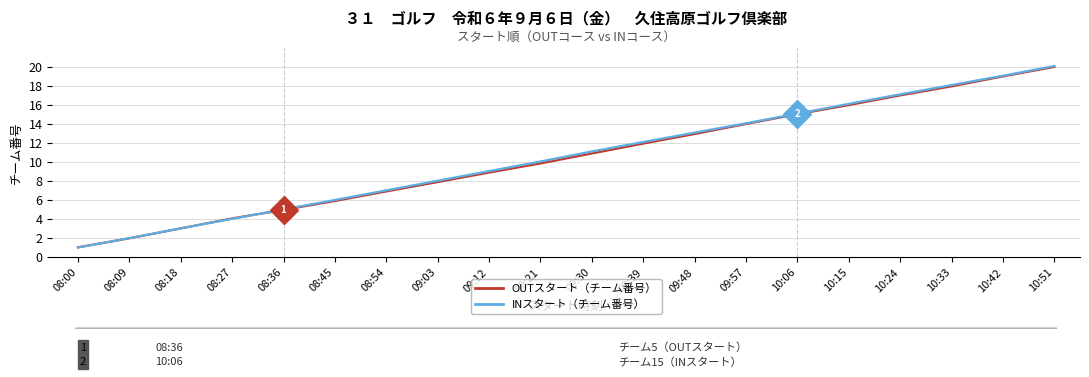

Rank the categories by OUTスタート（チーム番号） value from lowest to highest.

08:00, 08:09, 08:18, 08:27, 08:36, 08:45, 08:54, 09:03, 09:12, 09:21, 09:30, 09:39, 09:48, 09:57, 10:06, 10:15, 10:24, 10:33, 10:42, 10:51